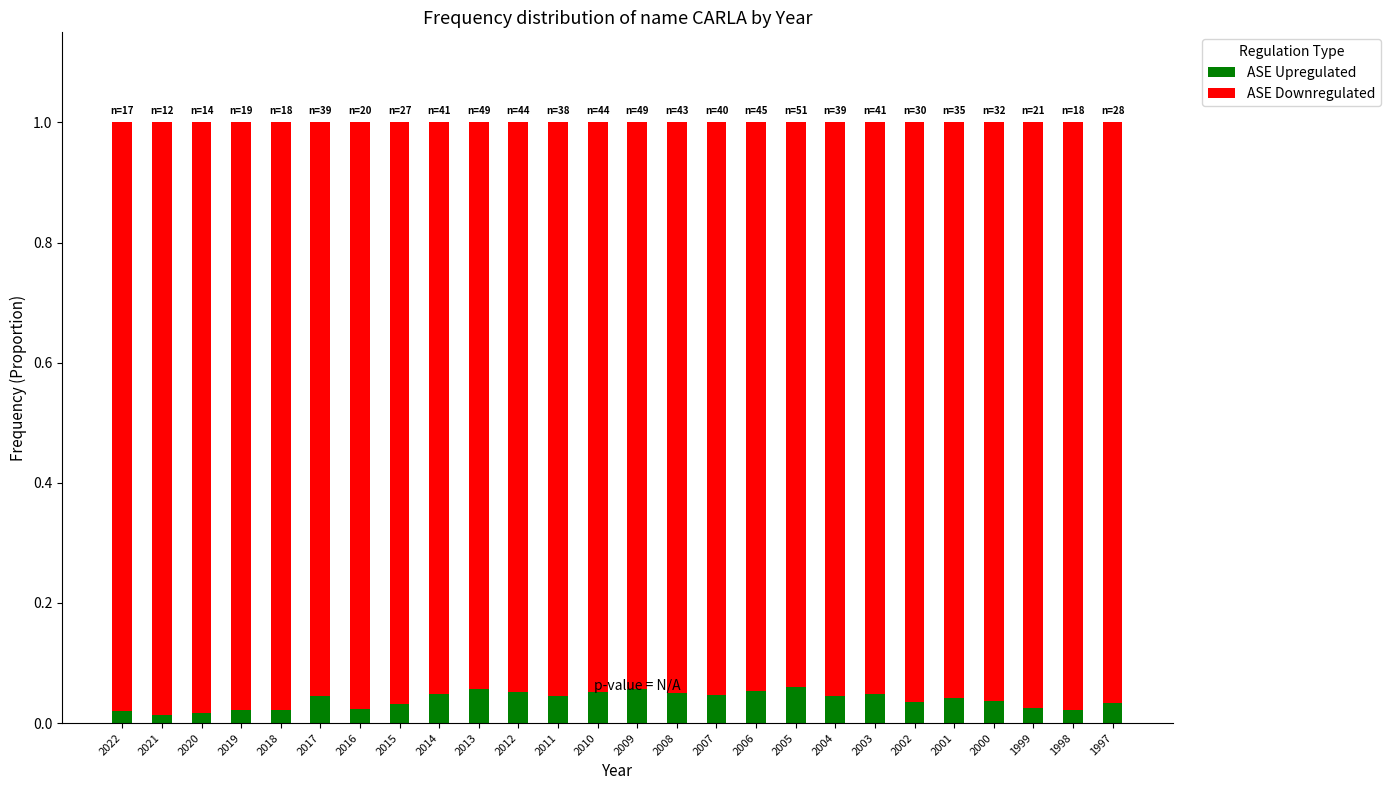

True or false: ASE Upregulated has a value of 0.1 at 2003.

False